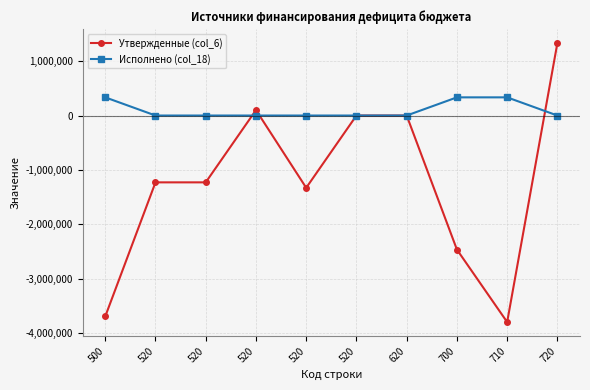

How many lines are shown in the chart?

2